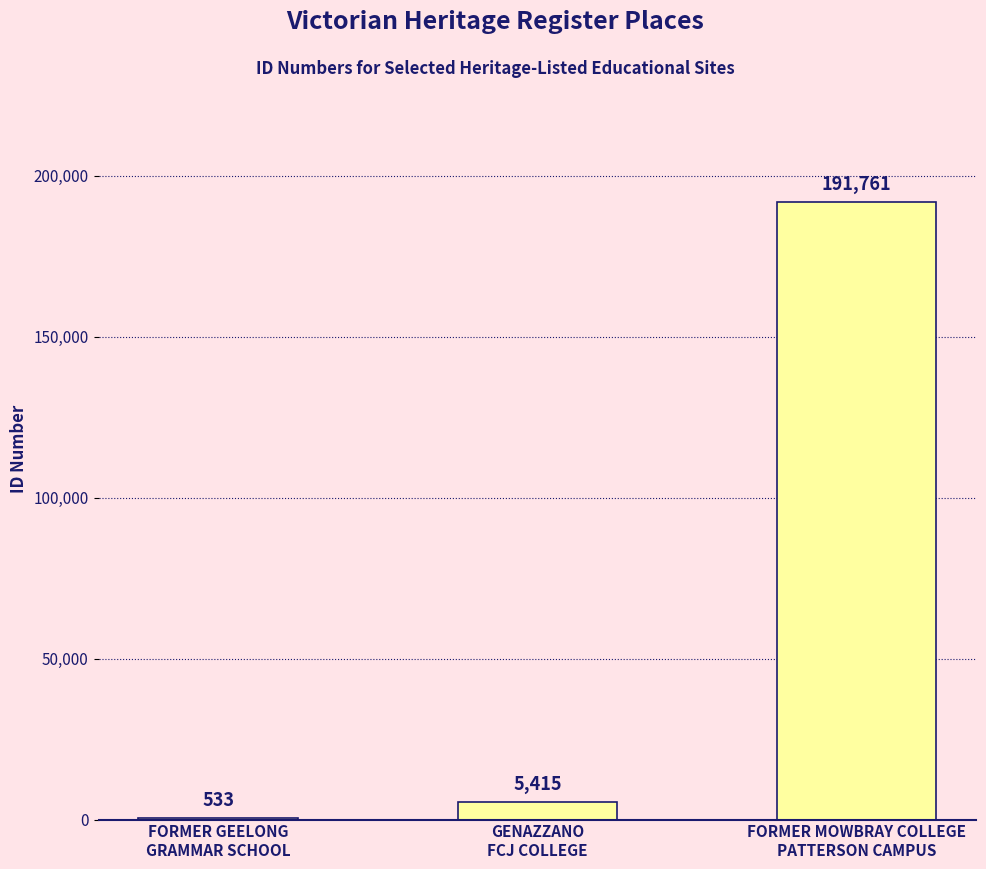

What is the sum of all values?

197709